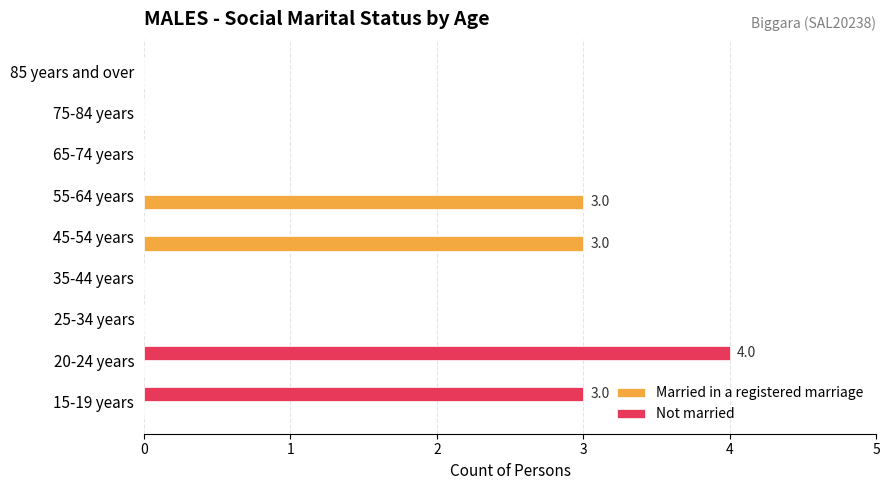

Which series has the largest total across all categories?

Not married